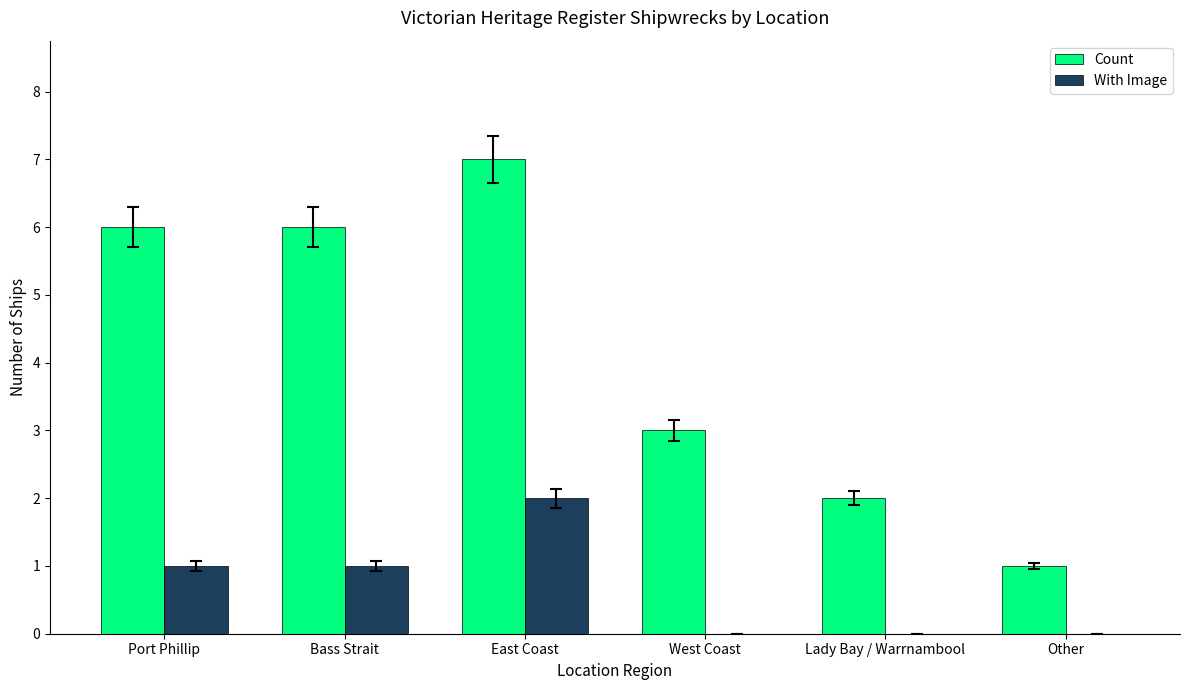

Is it true that Count equals 1 at Bass Strait?

False